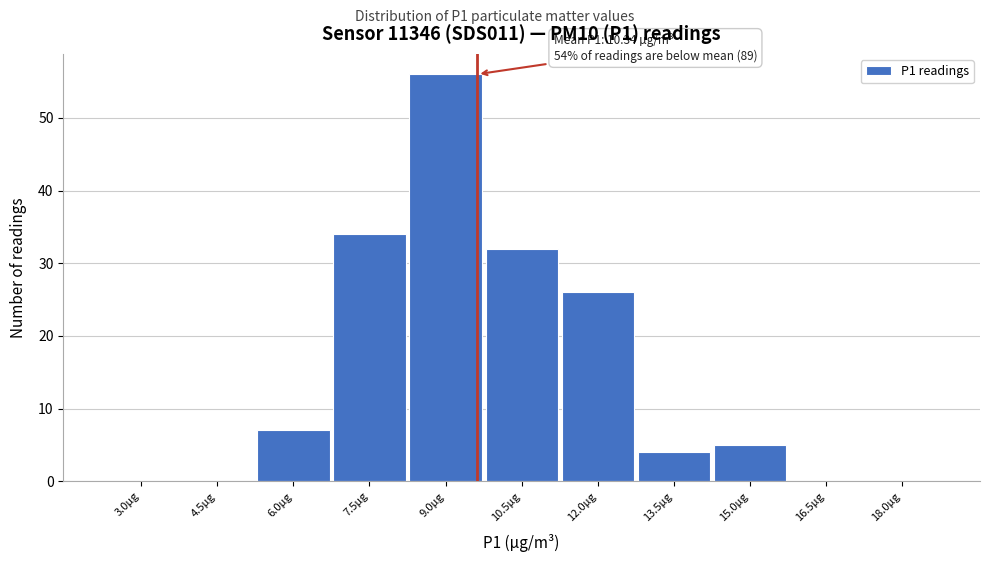

Reading left to right, what are all the values shown in this chart?

3.0µg=0	4.5µg=0	6.0µg=7	7.5µg=34	9.0µg=56	10.5µg=32	12.0µg=26	13.5µg=4	15.0µg=5	16.5µg=0	18.0µg=0